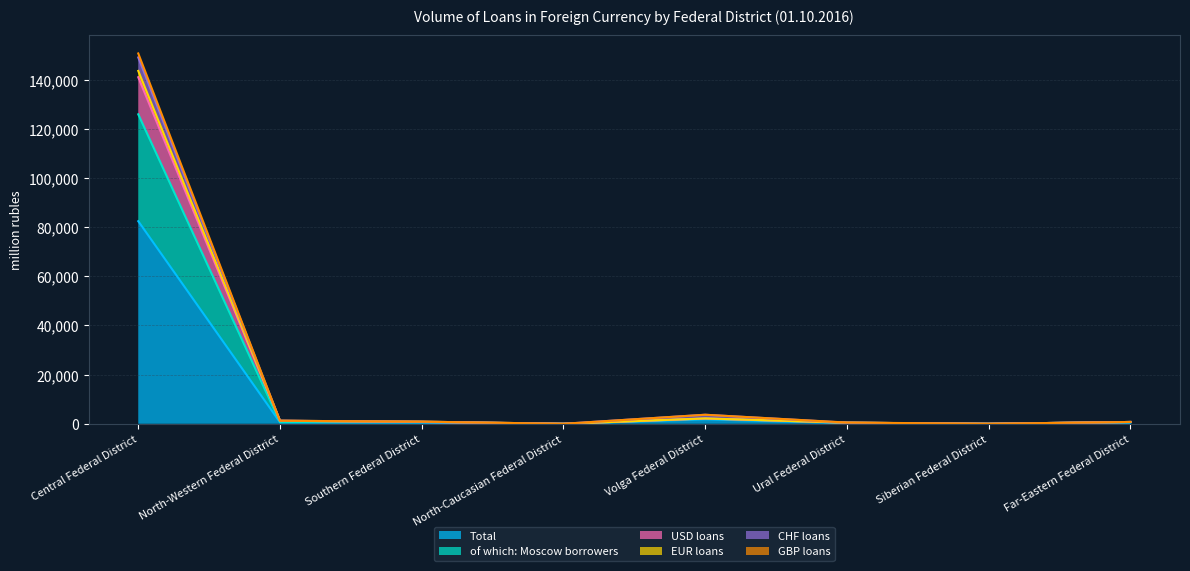

True or false: GBP loans and USD loans cross at least once.

False